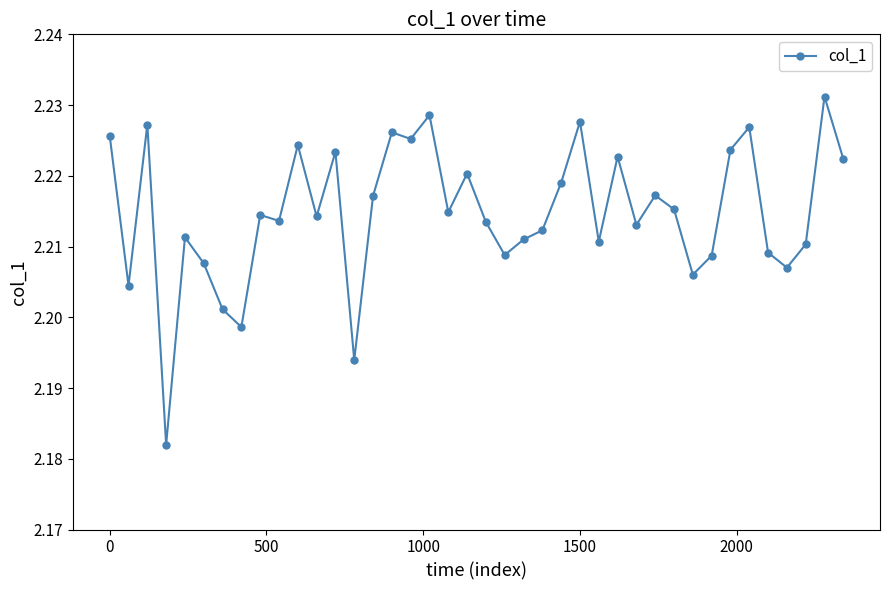

True or false: the data has more than 2 interior local peaks.

True